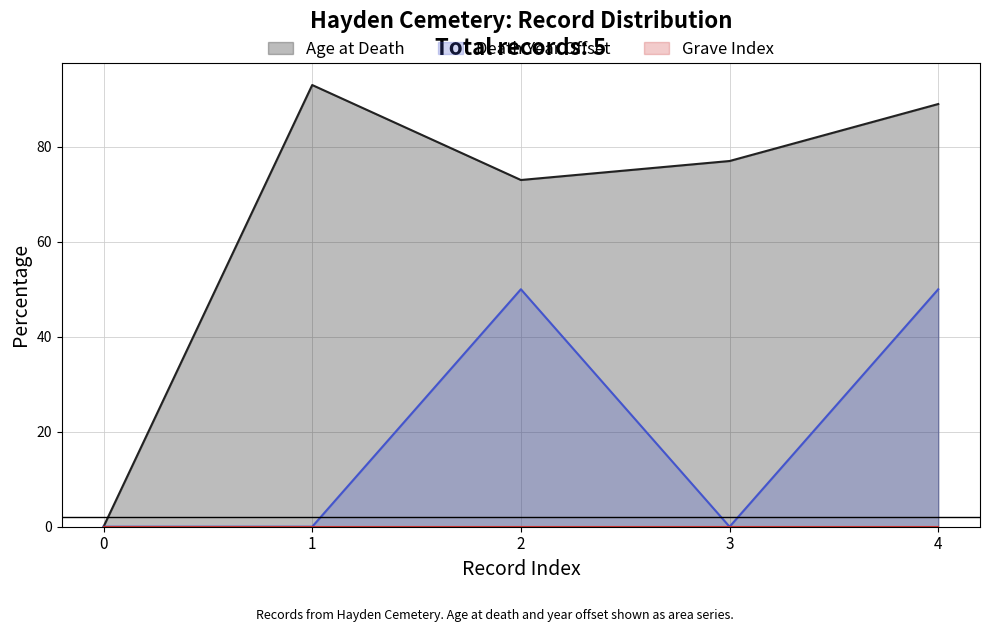

How many lines are shown in the chart?

3